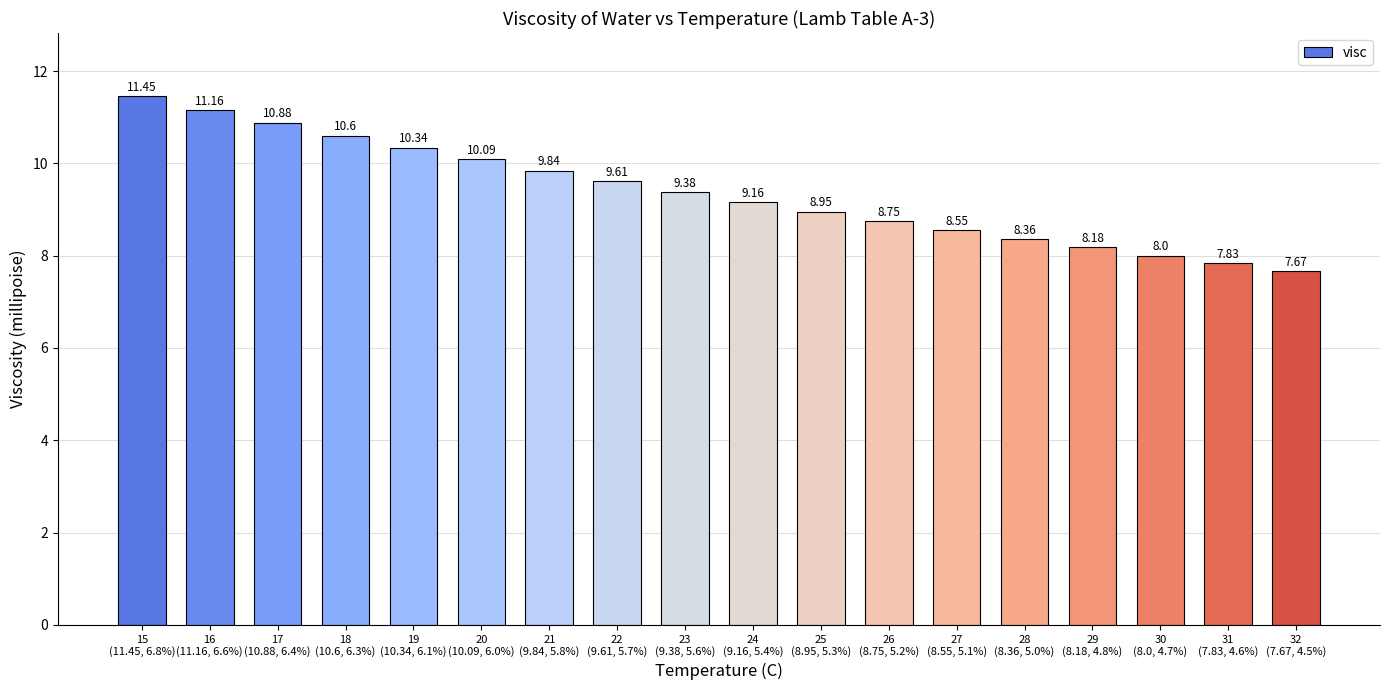

What is the label of the 7th bar from the right?

26
(8.75, 5.2%)